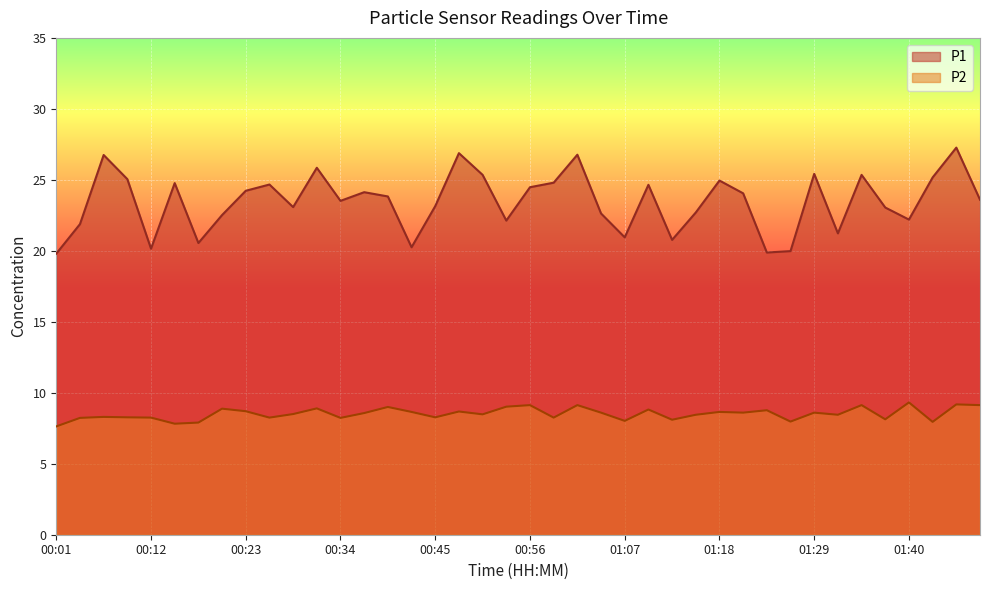

At which category does the chart reach its peak across all series?

01:45